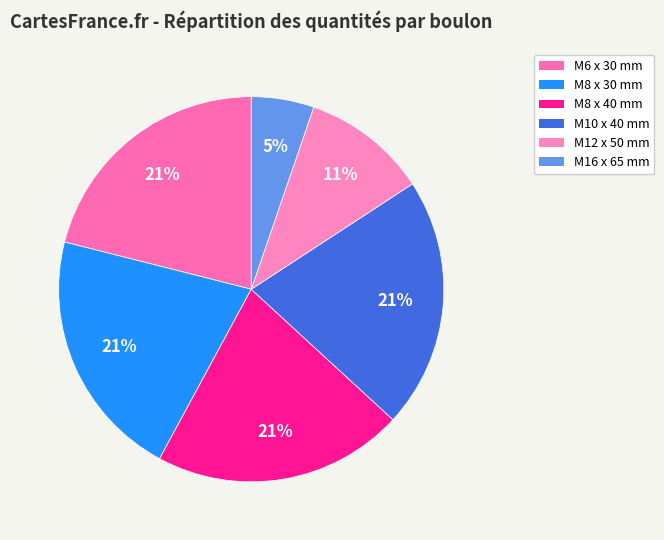

What is the smallest slice in the pie chart?

M16 x 65 mm